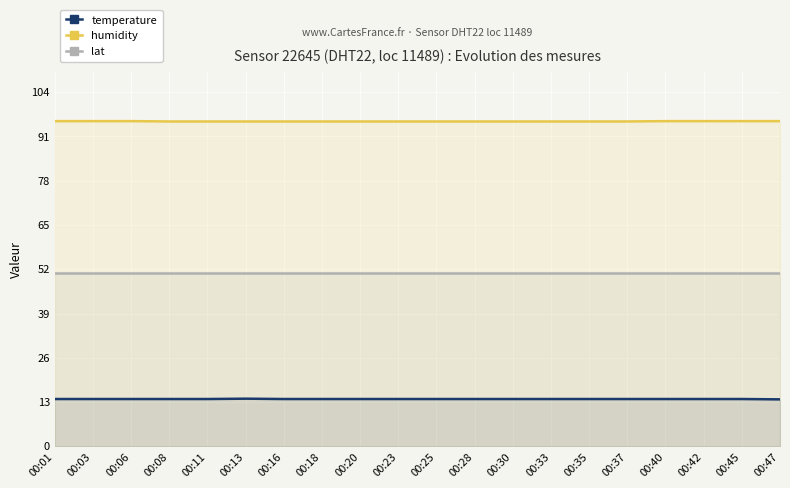

True or false: lat and humidity intersect in this chart.

False